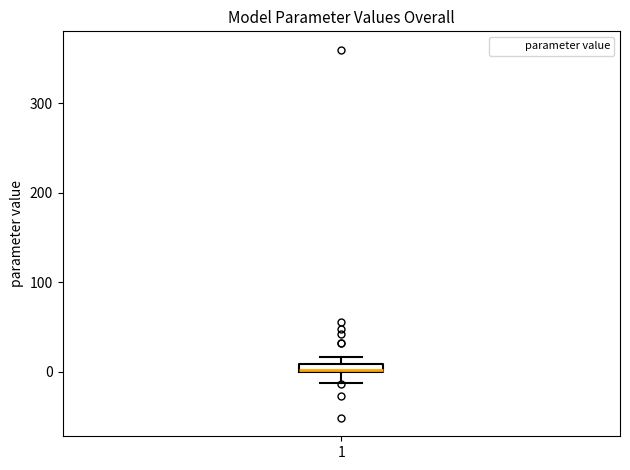

Where is the lower edge of the box at x = 1 on the y-axis? The values are not printed on the chart, so give them approximately, as read against the axis.

0